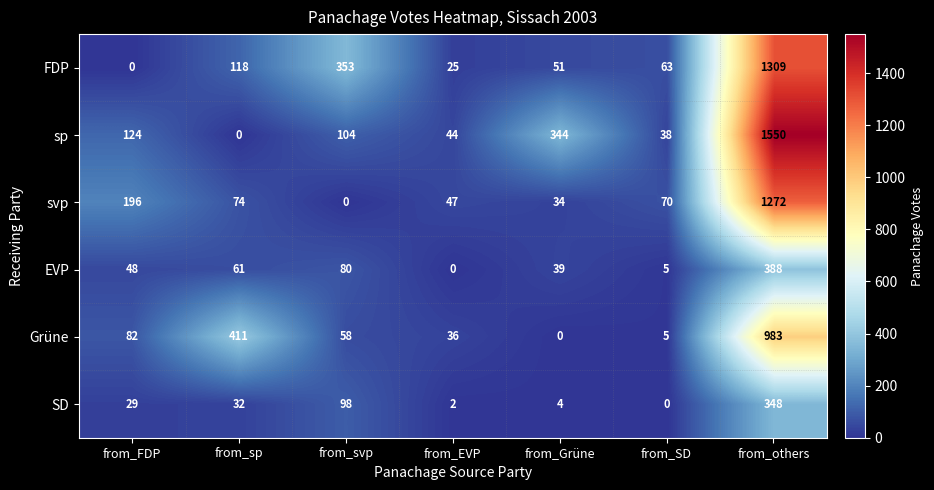

At which label does FDP reach its peak?

from_others